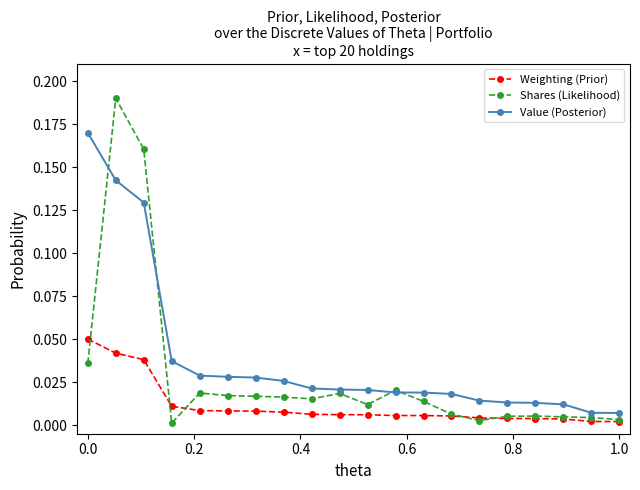

True or false: Weighting (Prior) and Value (Posterior) cross at least once.

False